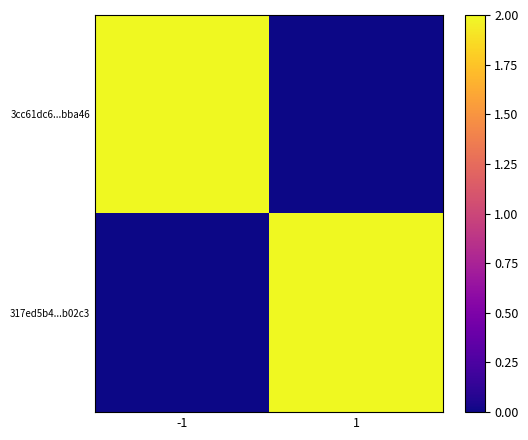

At which category is the sum across all series the highest?

-1